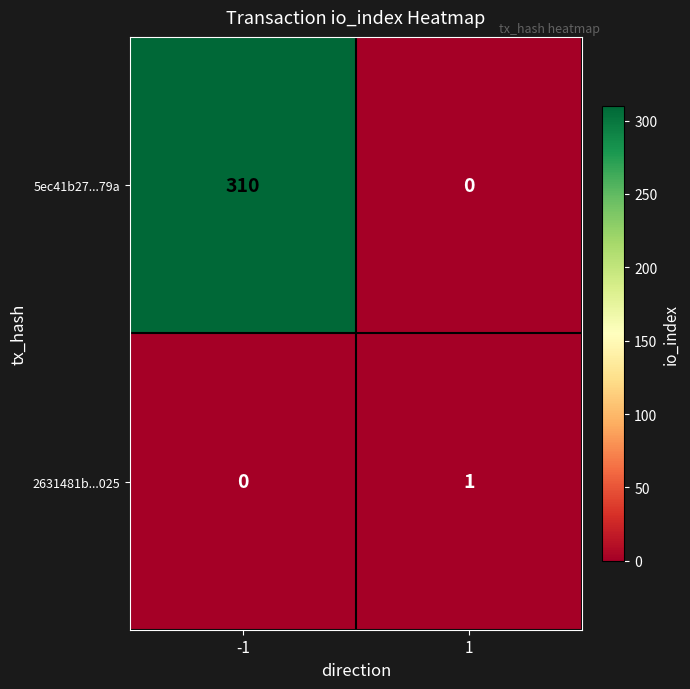

Reading left to right, what are all the values shown in this chart?

5ec41b27...79a: -1=310	1=0
2631481b...025: -1=0	1=1